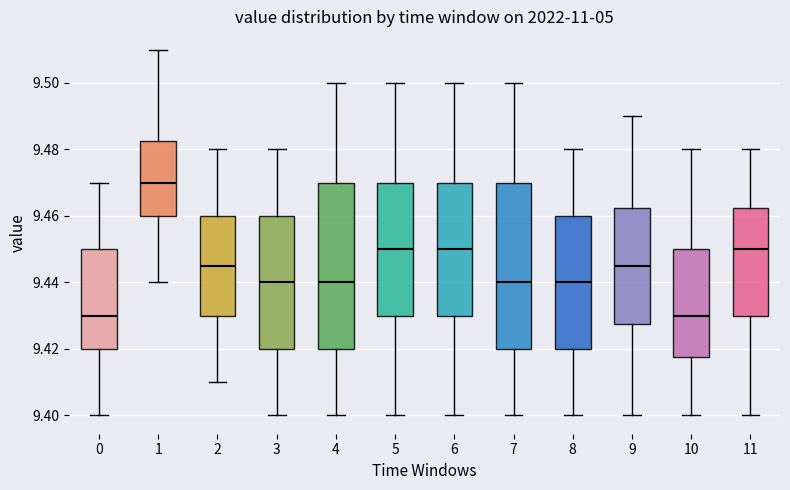

Where is the upper edge of the box at x = 0 on the y-axis? The values are not printed on the chart, so give them approximately, as read against the axis.

9.450